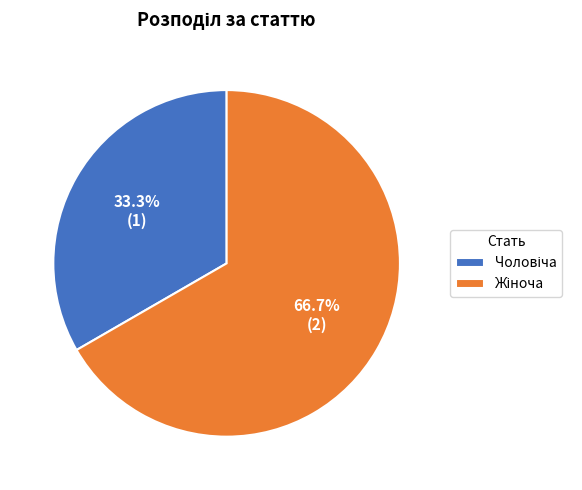

Does any single category account for the majority?

Yes